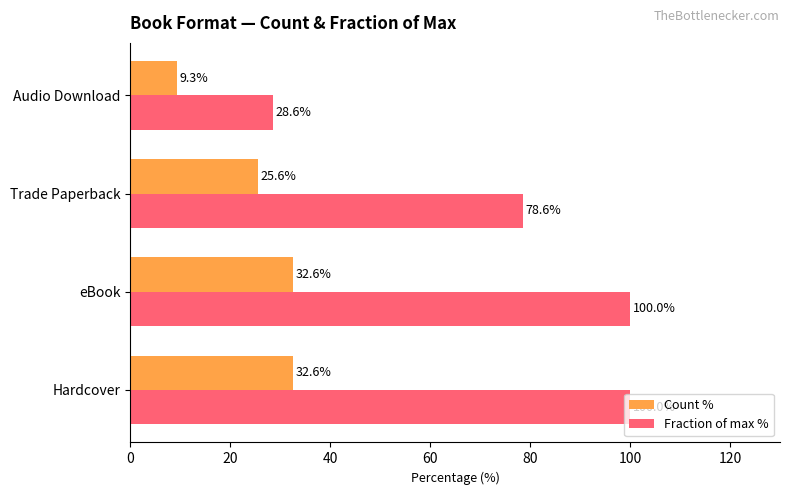

At which label does Count % reach its minimum?

Audio Download